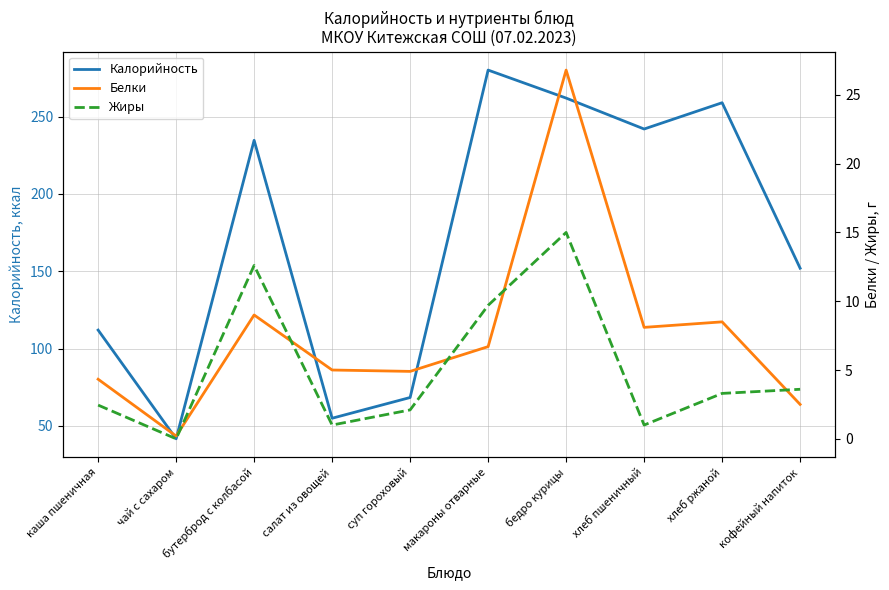

What is the average value of the Белки series?

7.6